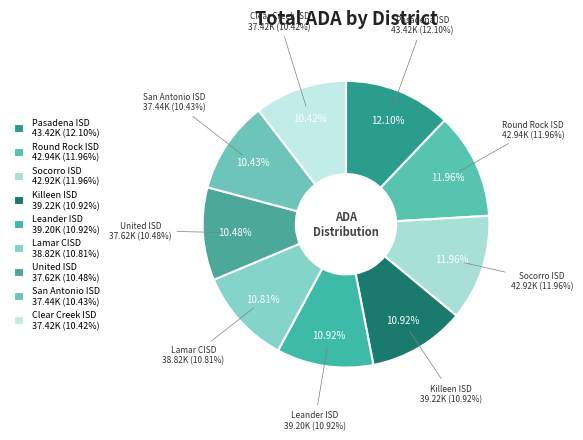

To the nearest percent, what is the difference between the United ISD and Round Rock ISD slice percentages?

1%